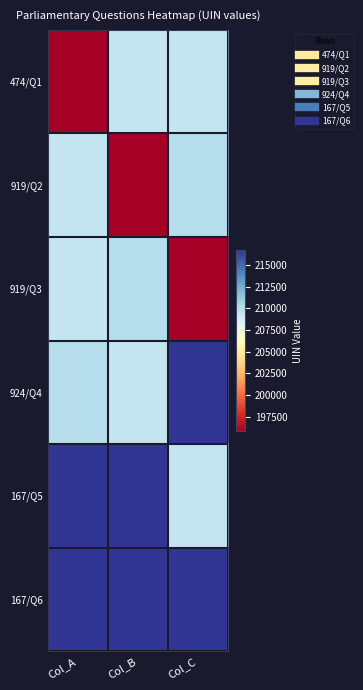

At how many categories does at least one series exceed 200342?

3